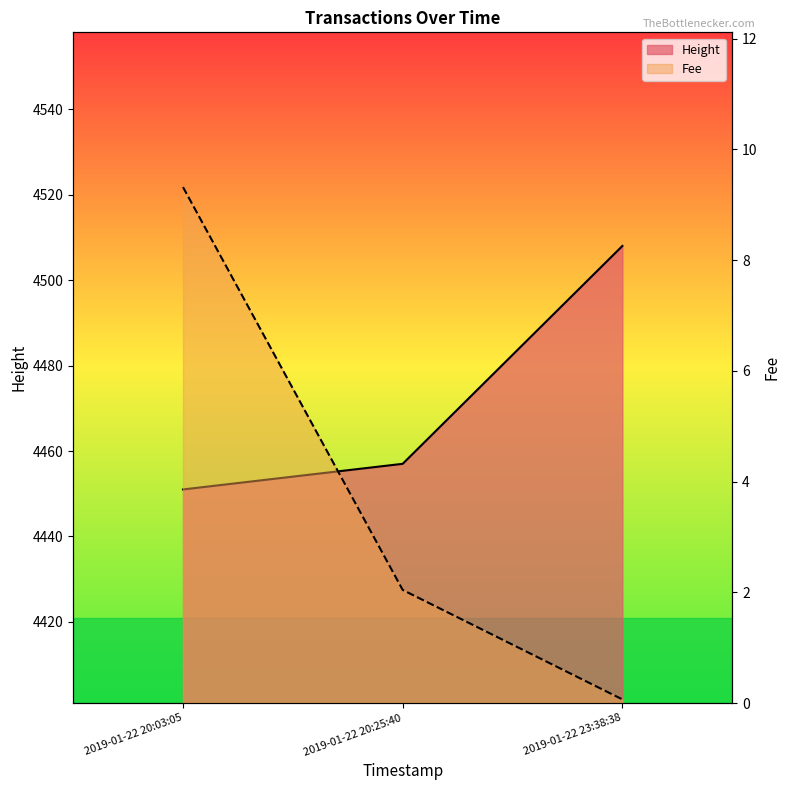

Between 2019-01-22 20:03:05 and 2019-01-22 20:25:40, which is larger?

2019-01-22 20:03:05